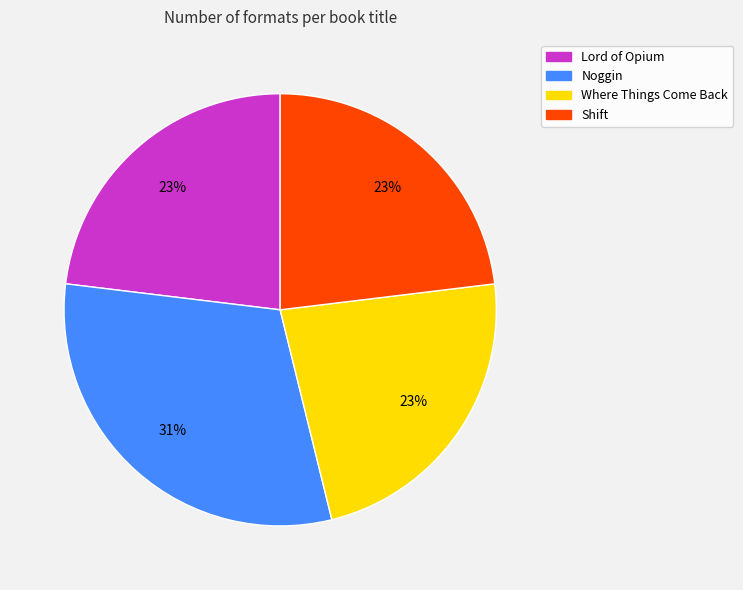

How many segments does this pie chart have?

4